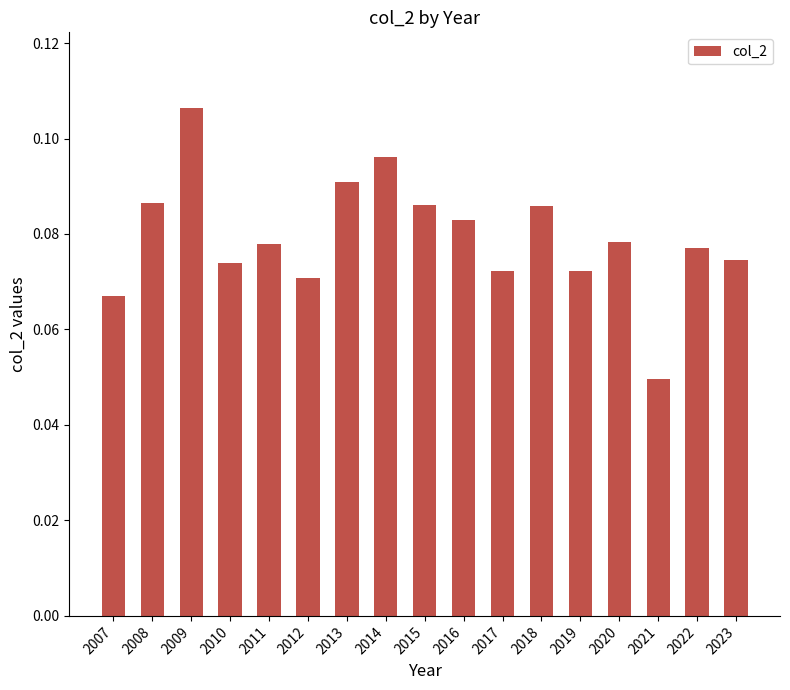

The value at 2009 is 0.0. True or false?

False